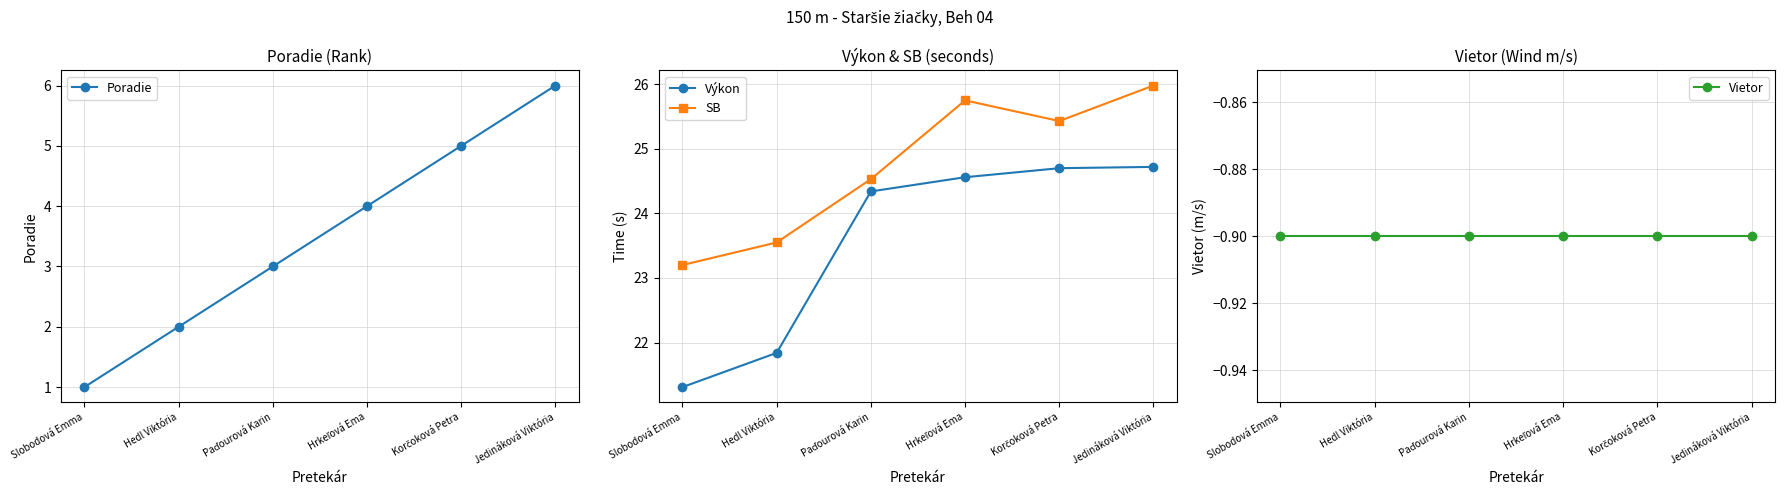

What is the greatest value displayed?

26.0